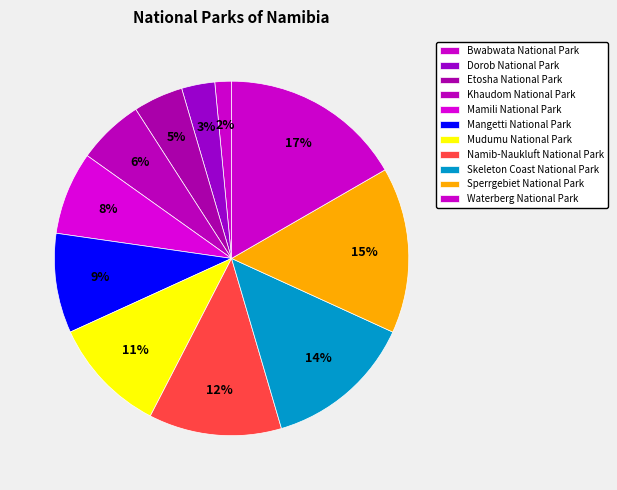

To the nearest percent, what is the difference between the largest and smallest slice percentages?

15%